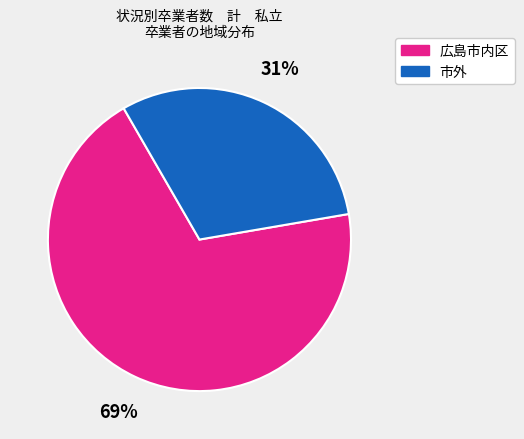

What is the majority slice?

広島市内区